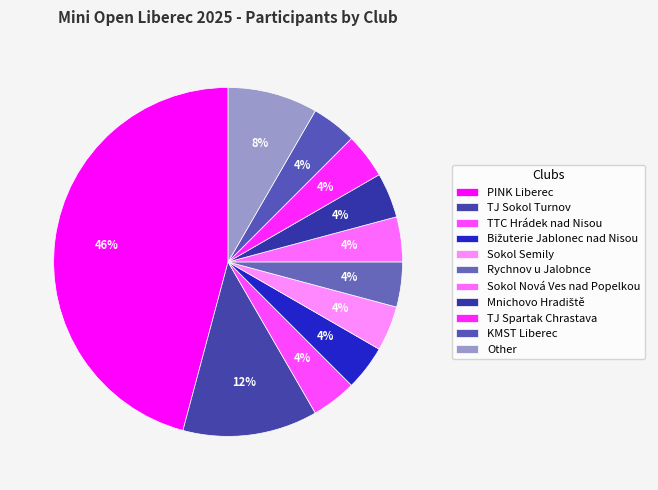

True or false: KMST Liberec accounts for 4% of the total.

True